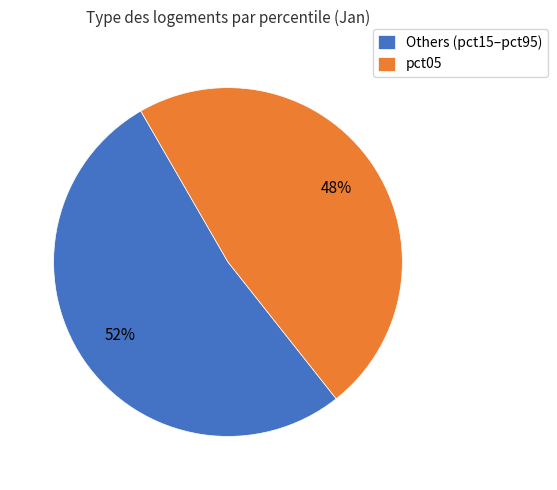

Which category has the smallest portion of the pie?

pct05